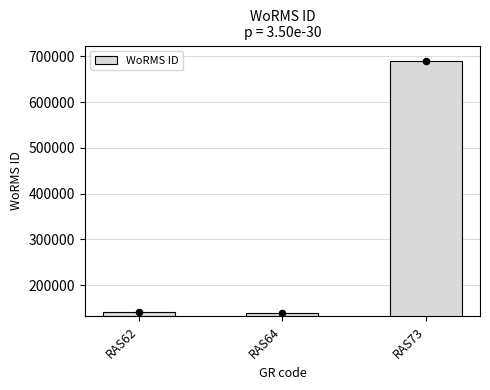

Which has a higher value, RAS62 or RAS73?

RAS73